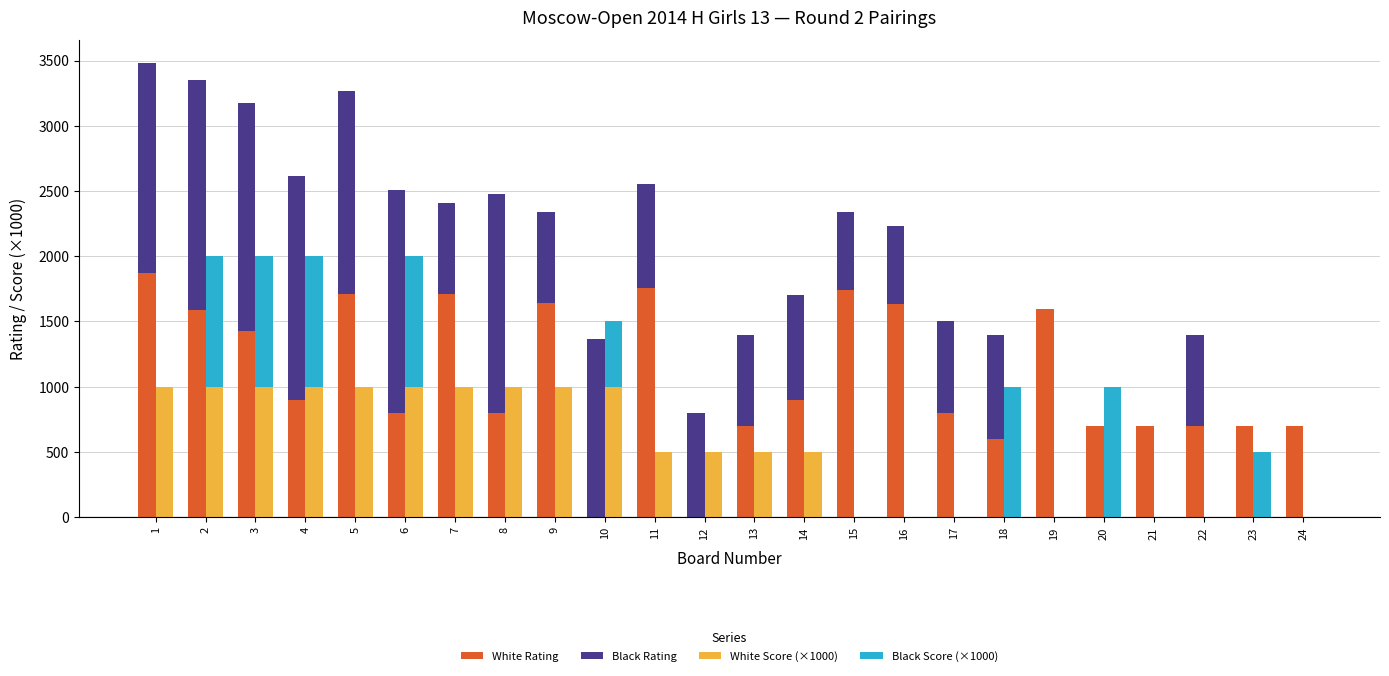

Count the number of data series in this chart.

4